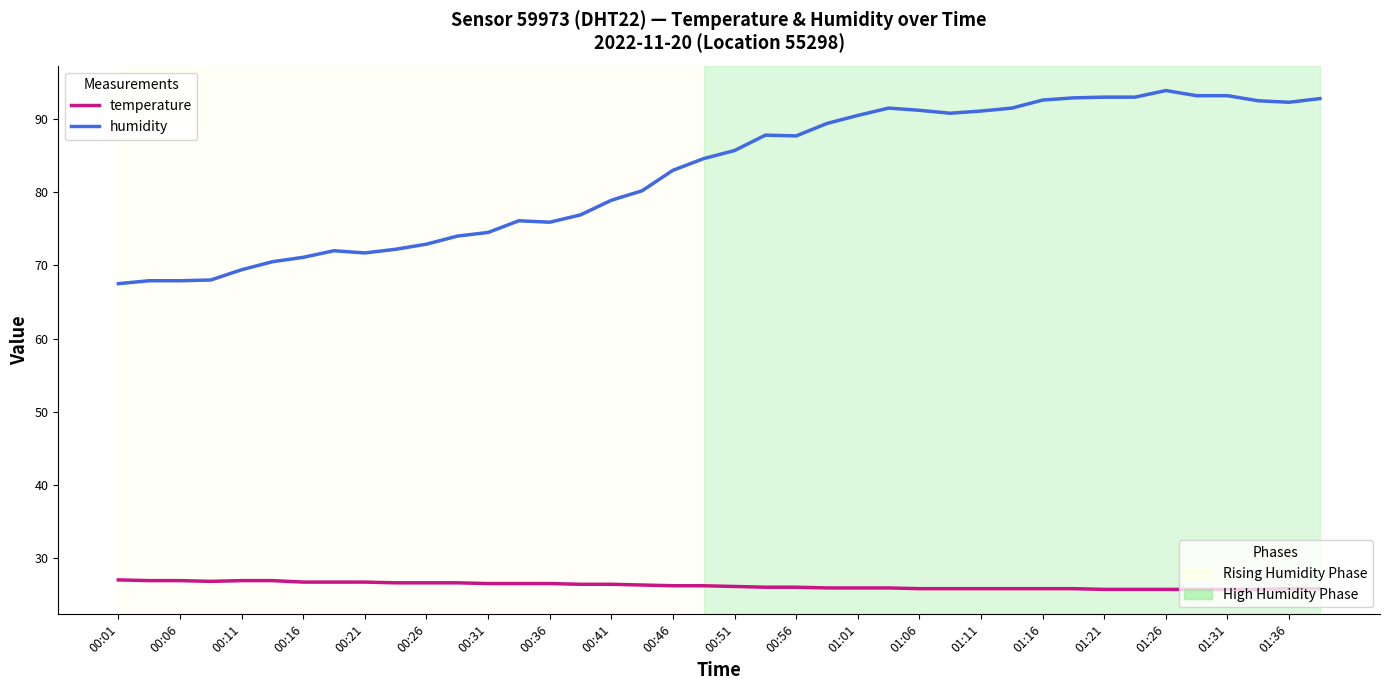

How many categories are shown in the chart?

40